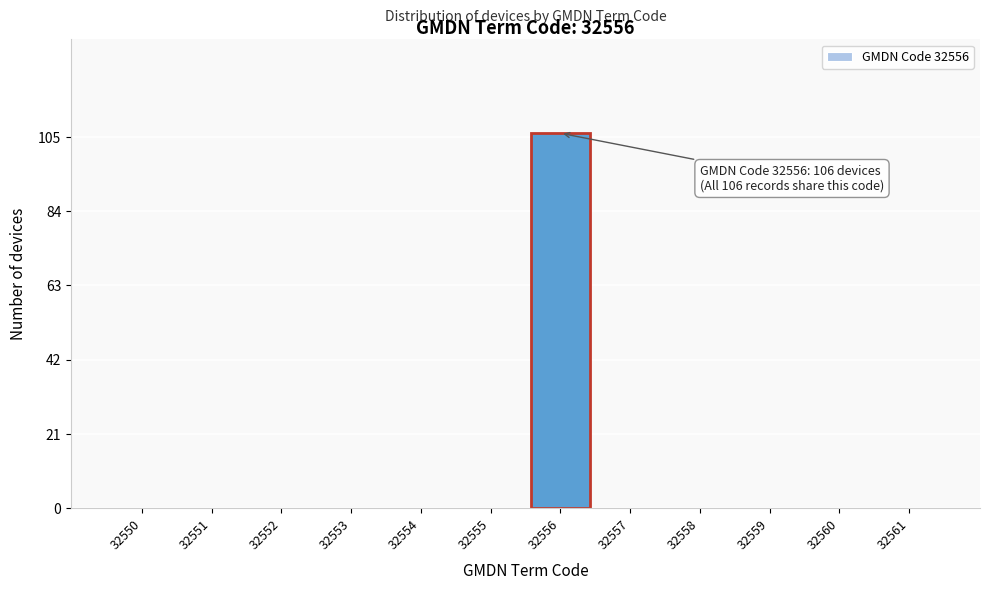

Reading left to right, list all the values displayed in this chart.

32550=0	32551=0	32552=0	32553=0	32554=0	32555=0	32556=106	32557=0	32558=0	32559=0	32560=0	32561=0